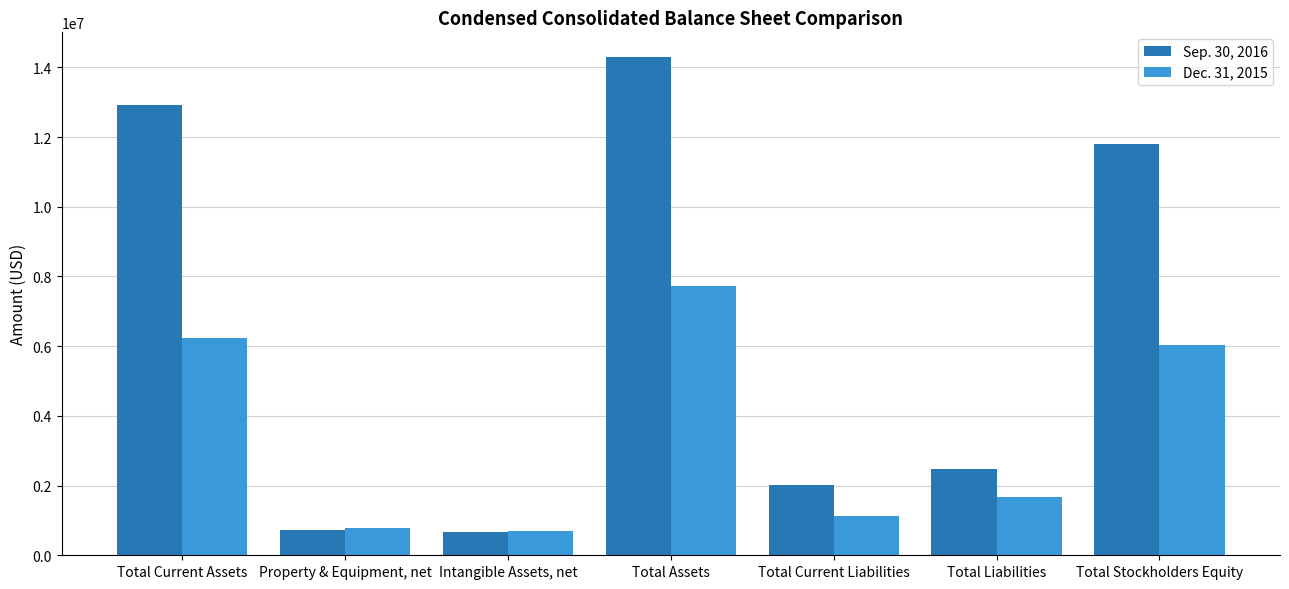

Is it true that Sep. 30, 2016 equals 14288509 at Total Assets?

True